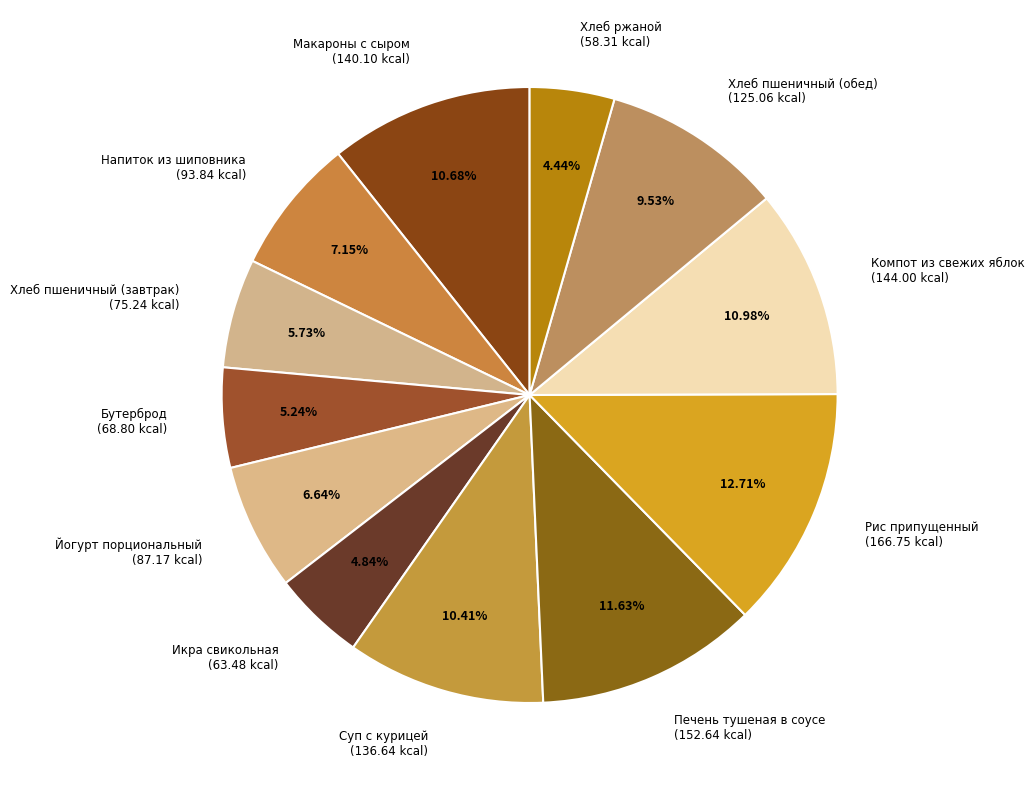

Count the number of slices in the pie.

12